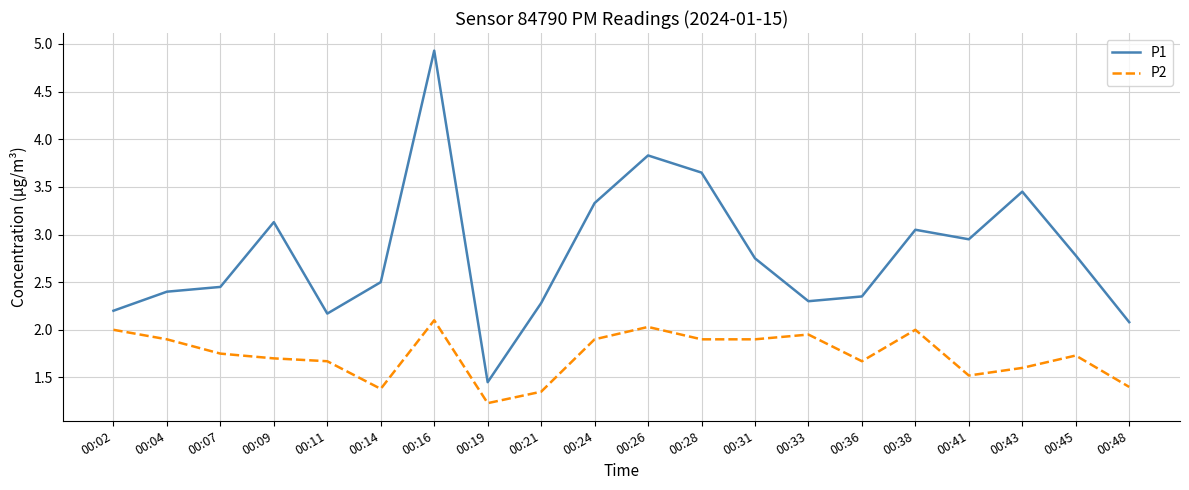

At which category does the chart reach its peak across all series?

00:16